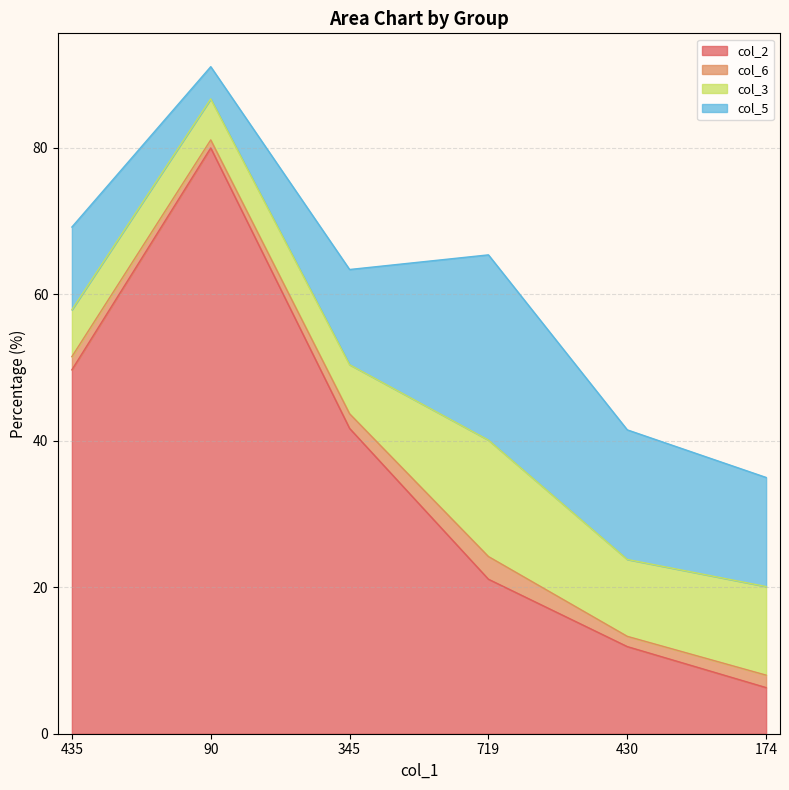

Read the col_3 value at 174.

12.1